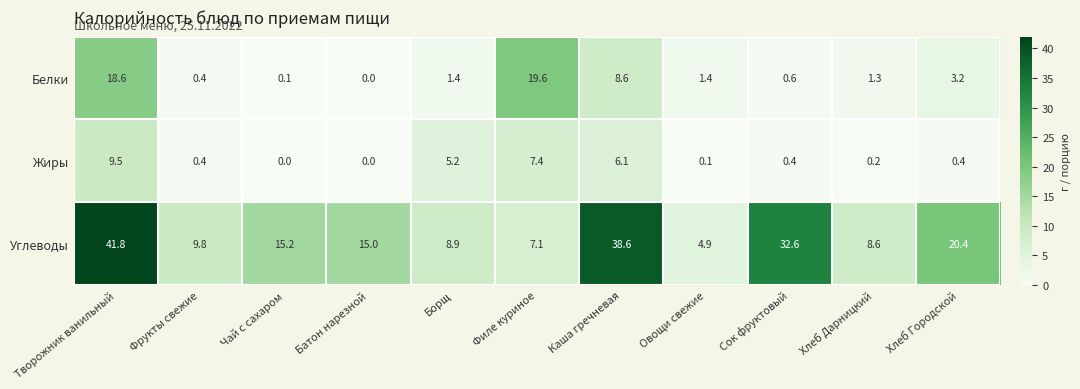

At Чай с сахаром, list the series in order from largest to smallest.

Углеводы, Белки, Жиры